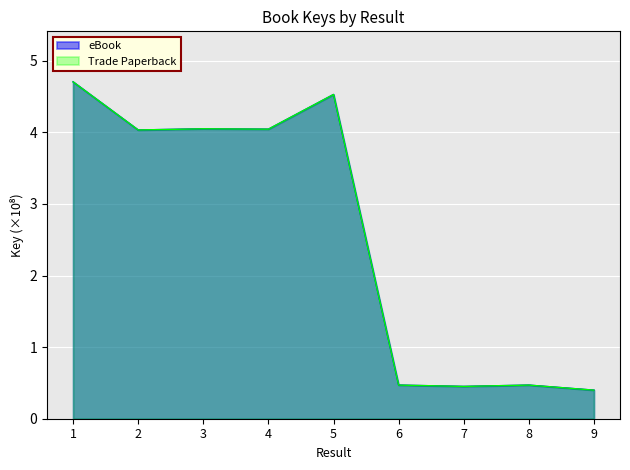

In eBook, how many points are lower than both neighbors (excluding endpoints)?

3